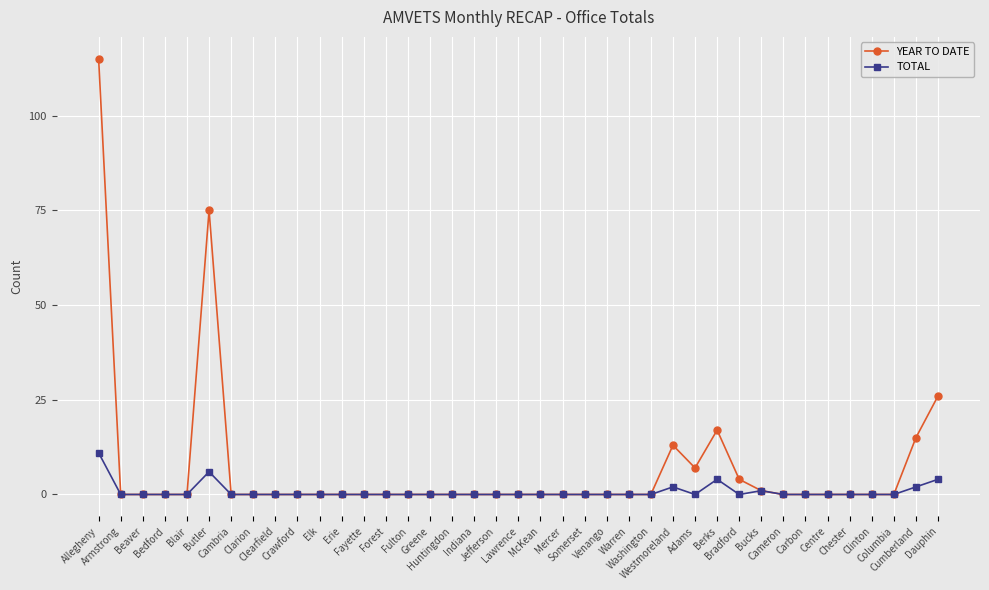

Rank the series by their maximum value, from lowest to highest.

TOTAL, YEAR TO DATE